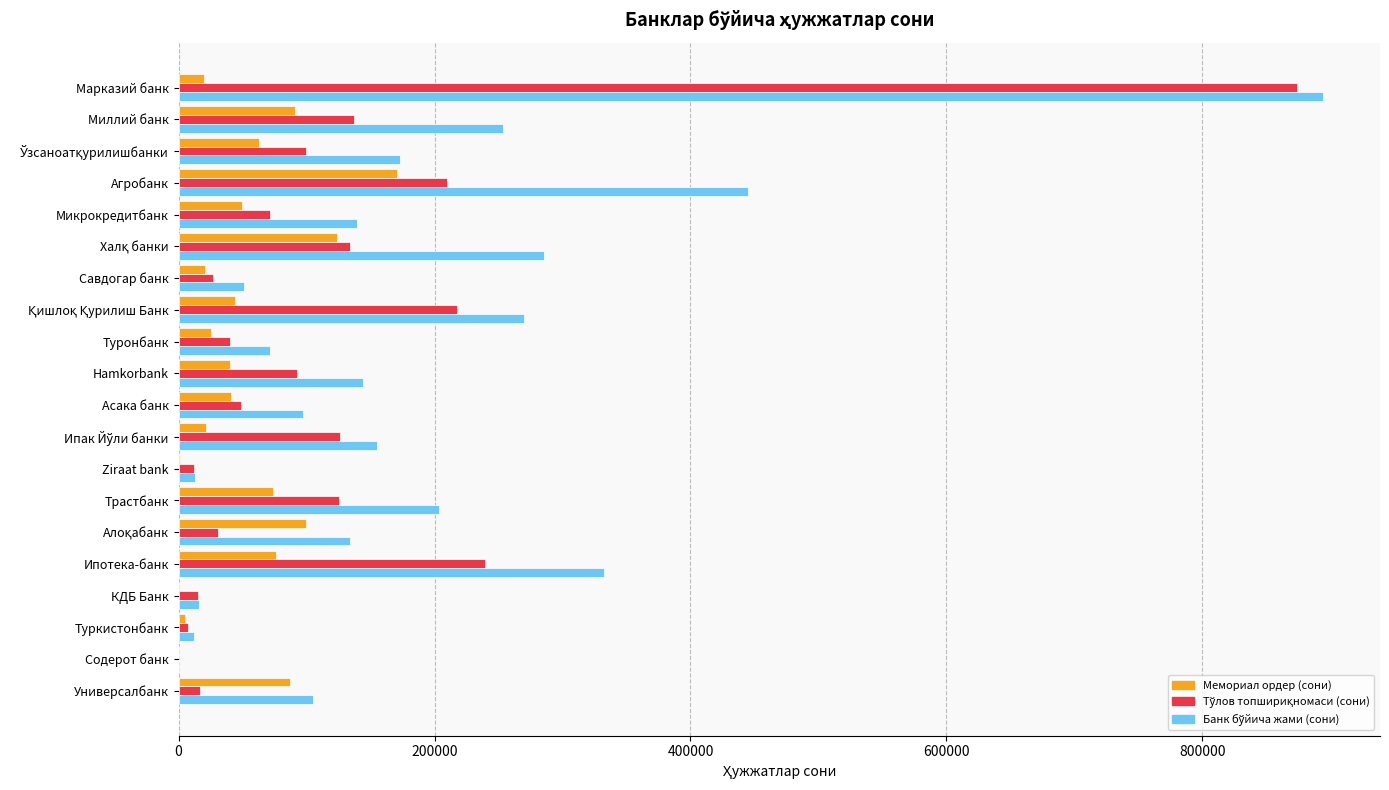

The value of Мемориал ордер (сони) at Савдогар банк is 20616. True or false?

True